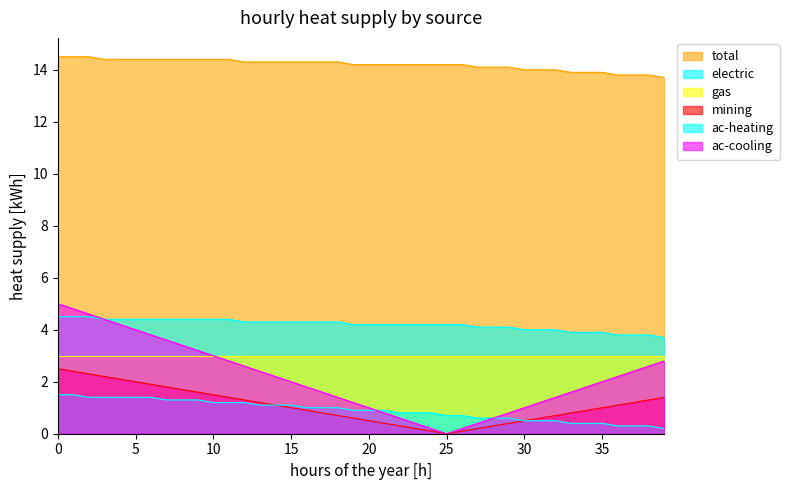

True or false: ac-cooling and mining intersect in this chart.

False